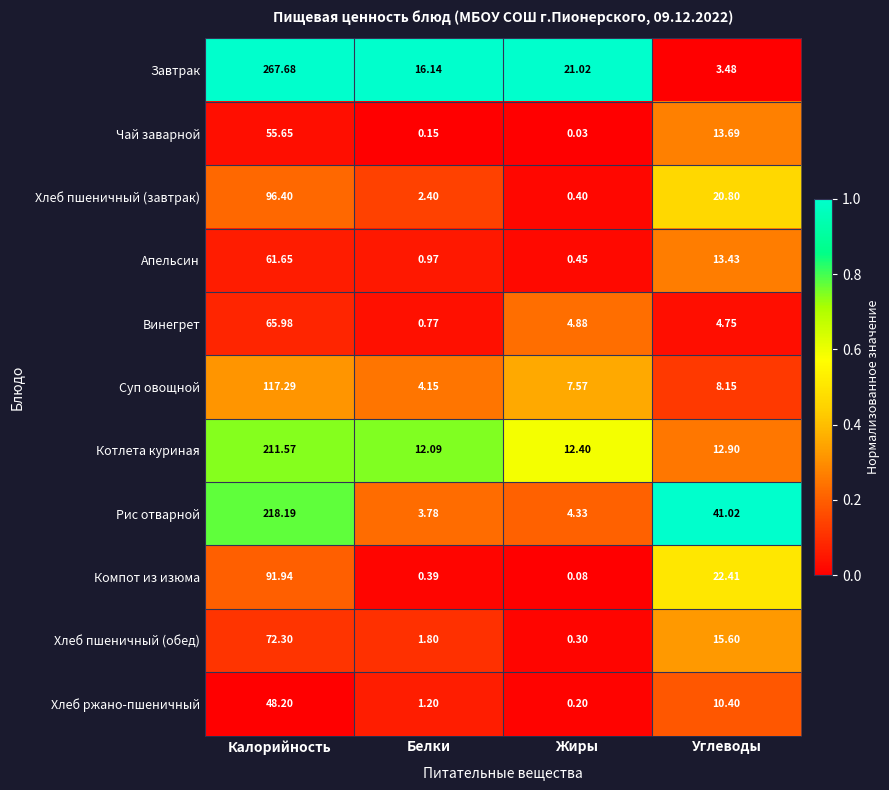

At which category is the sum across all series the highest?

Калорийность